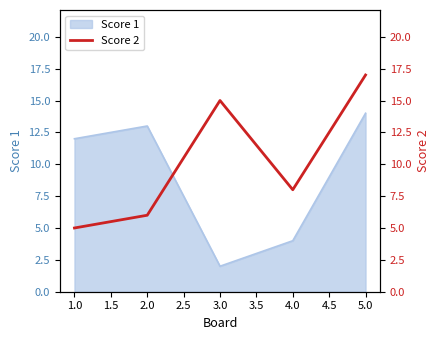

Rank the categories by Score 1 value from lowest to highest.

3.0, 4.0, 1.0, 2.0, 5.0